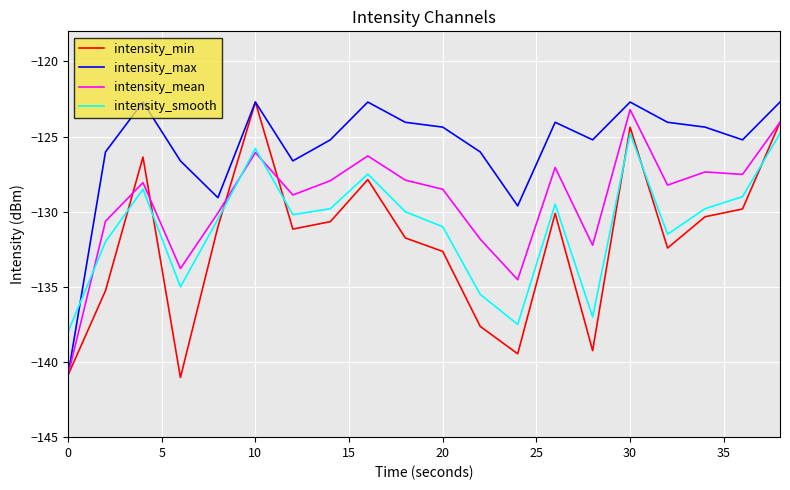

What is the maximum value shown in the chart?

-122.7